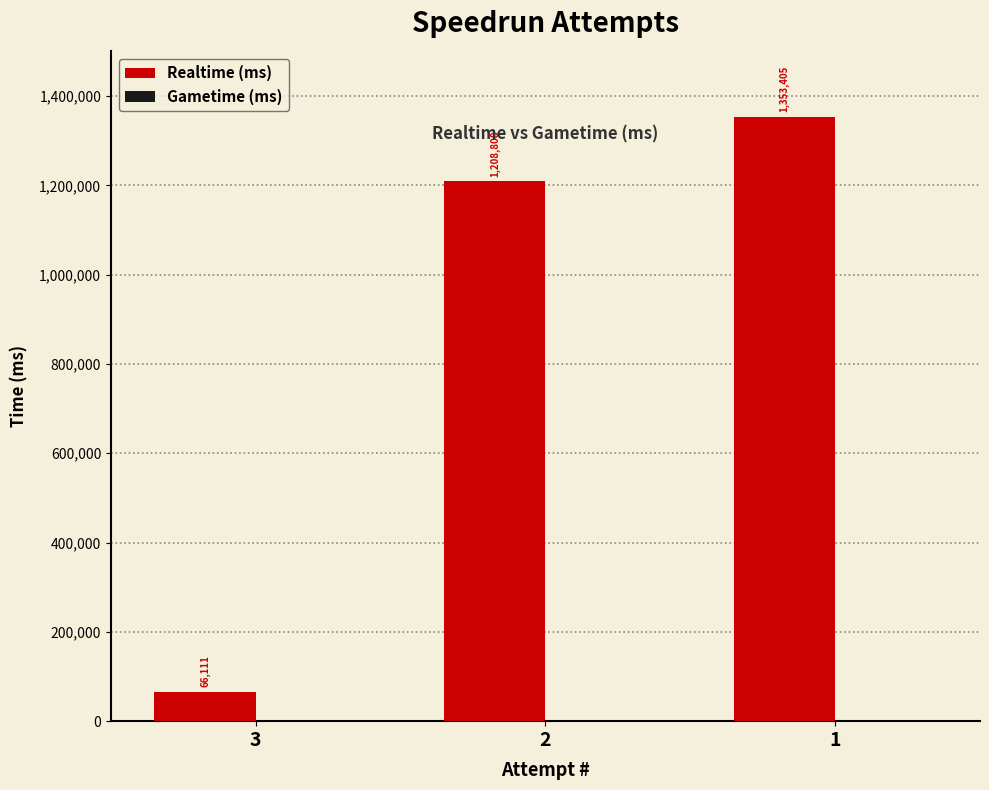

Reading right to left, what are all the values shown in this chart?

1=1353405	2=1208808	3=66111